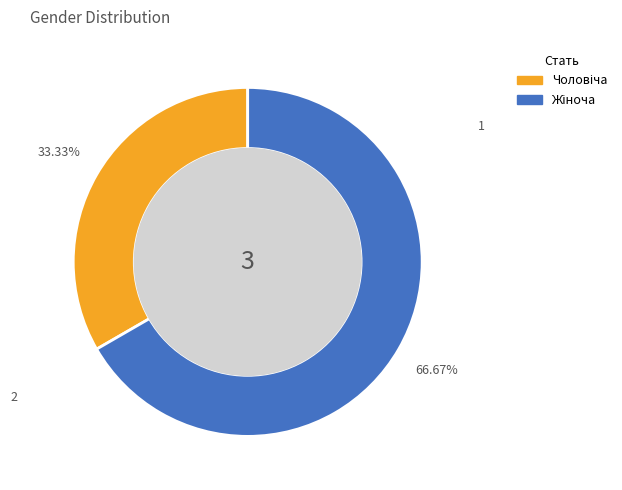

Is there a majority slice in this chart?

Yes